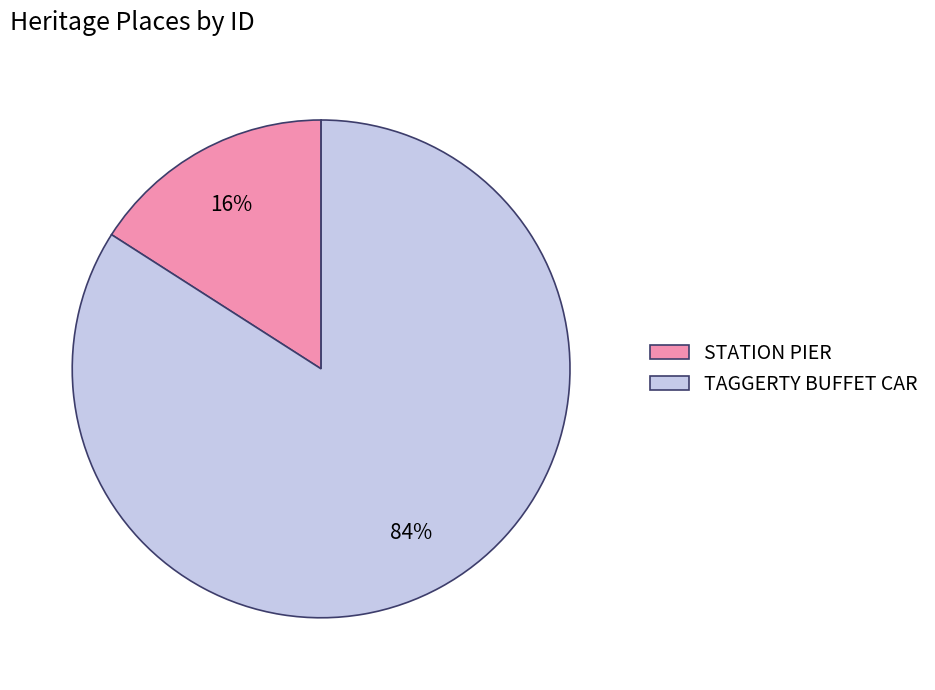

Which slice is the smallest?

STATION PIER